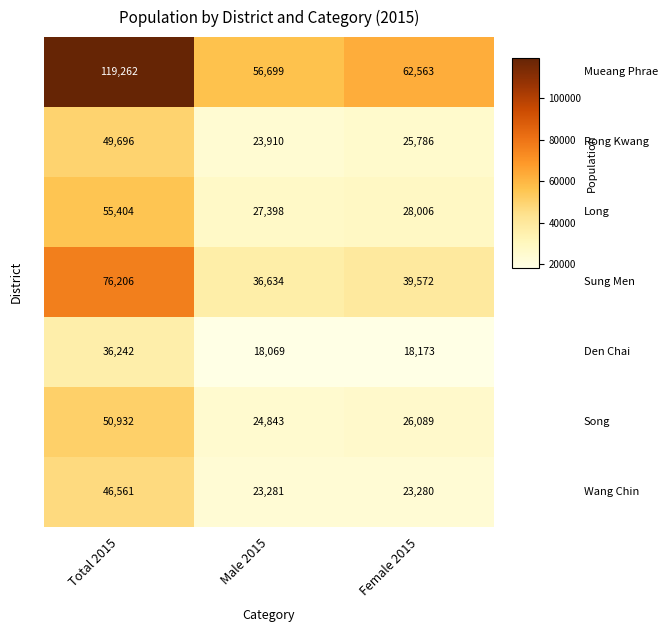

What is the total value across all series at Male 2015?

210834